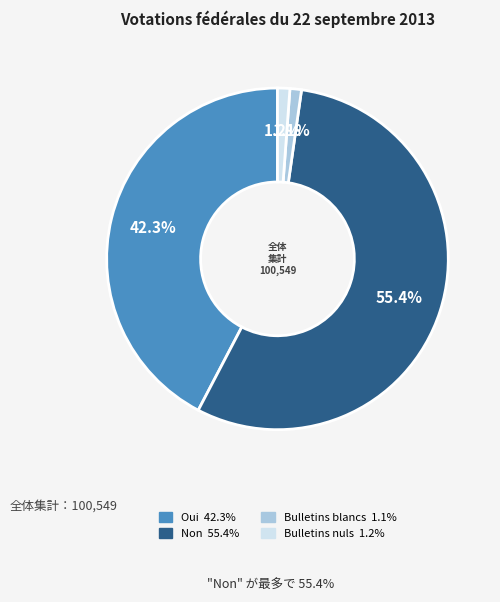

To the nearest percent, what portion does Oui represent?

42%